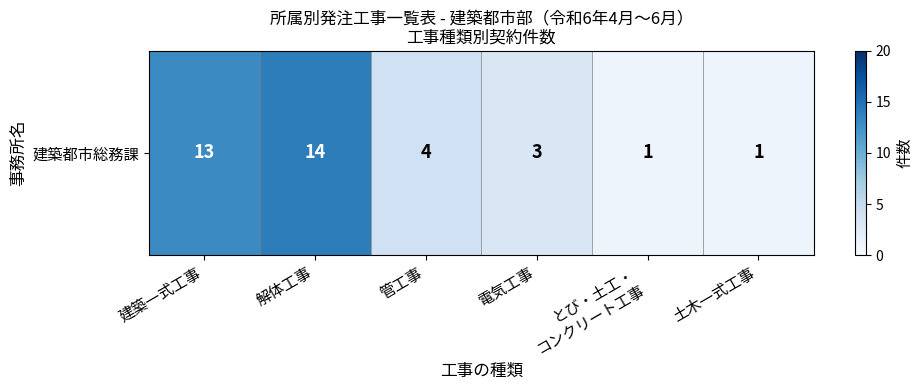

List the labels in order of value, smallest first.

とび・土工・
コンクリート工事, 土木一式工事, 電気工事, 管工事, 建築一式工事, 解体工事